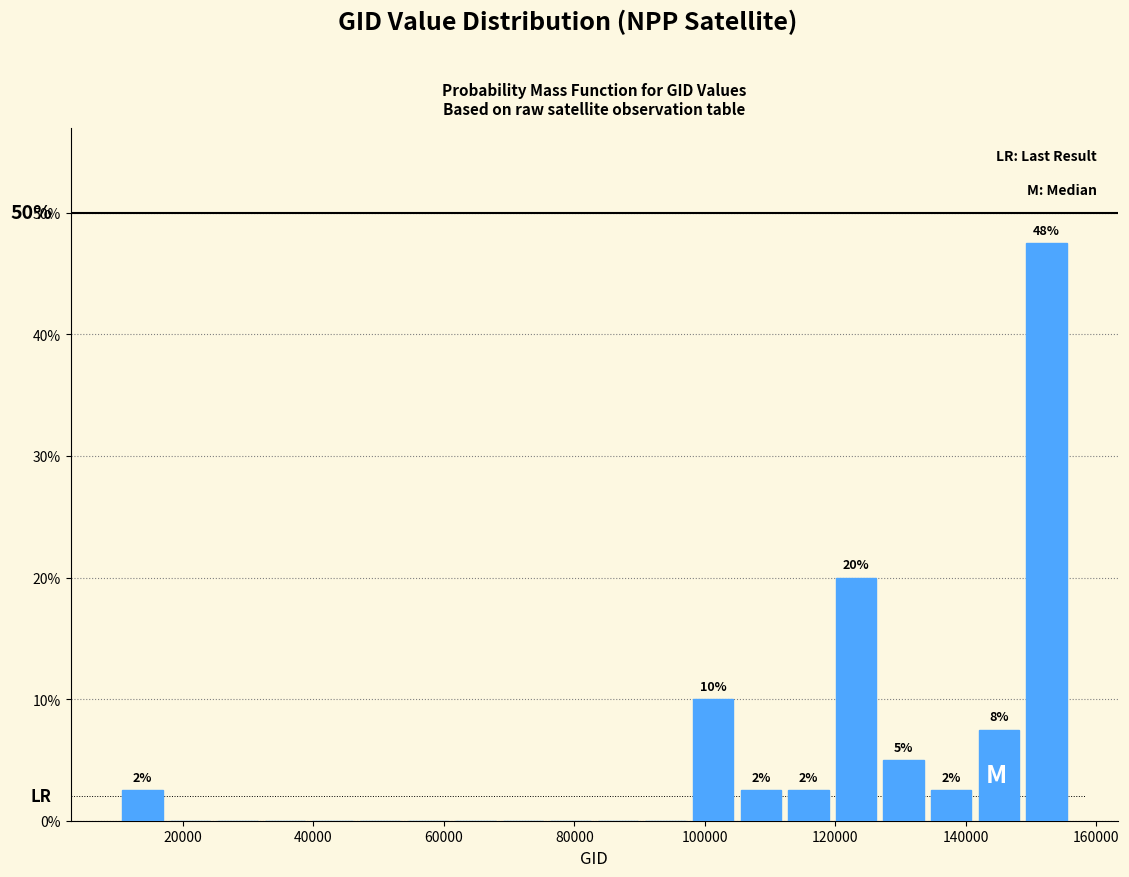

Read against the x-axis, roughly where is the centre of the tallest bar?

152000